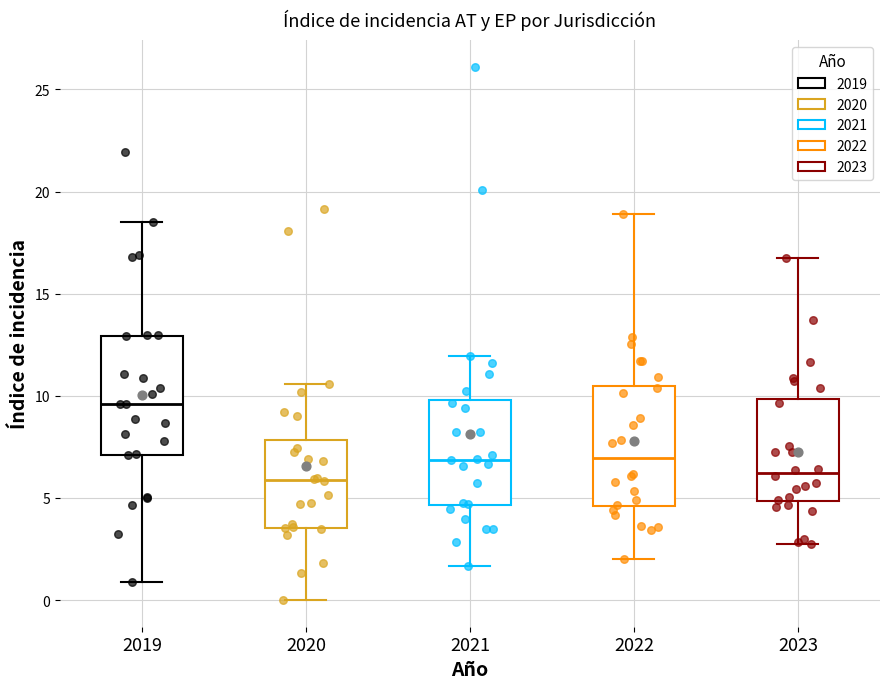

Which box has the highest median line?

2019